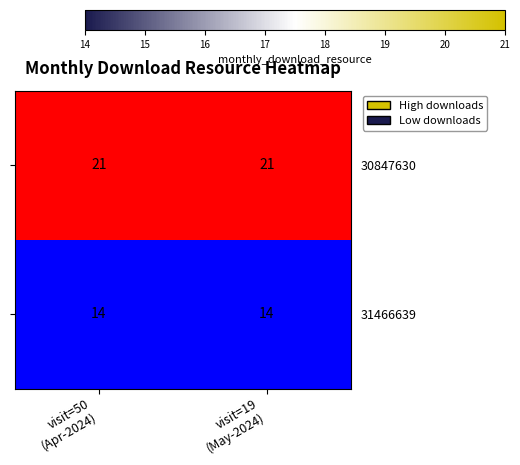

What is the total value across all series at visit=50
(Apr-2024)?

35